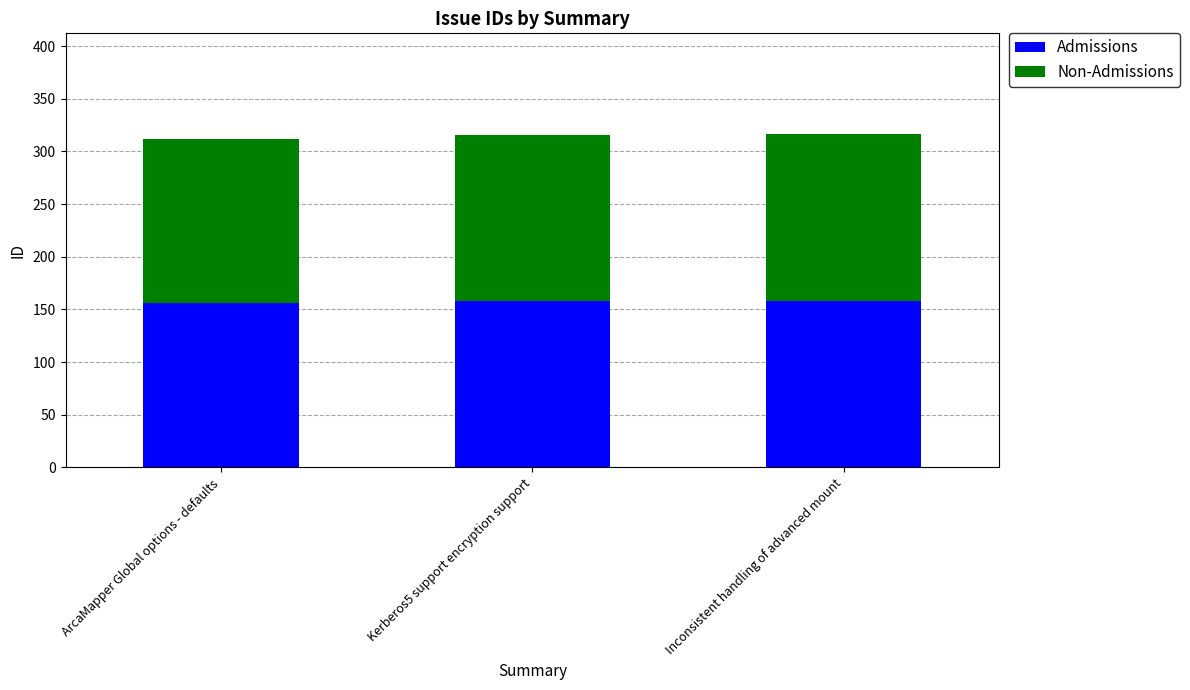

What value does the Admissions series have at ArcaMapper Global options - defaults?

156